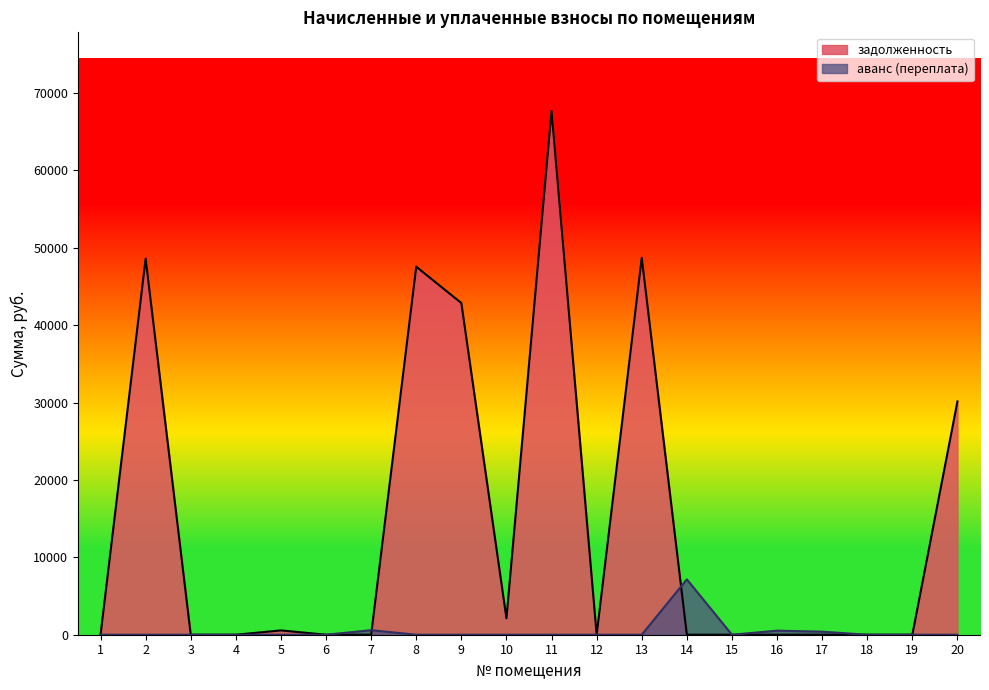

True or false: задолженность has more than 0 points higher than both neighbors.

True